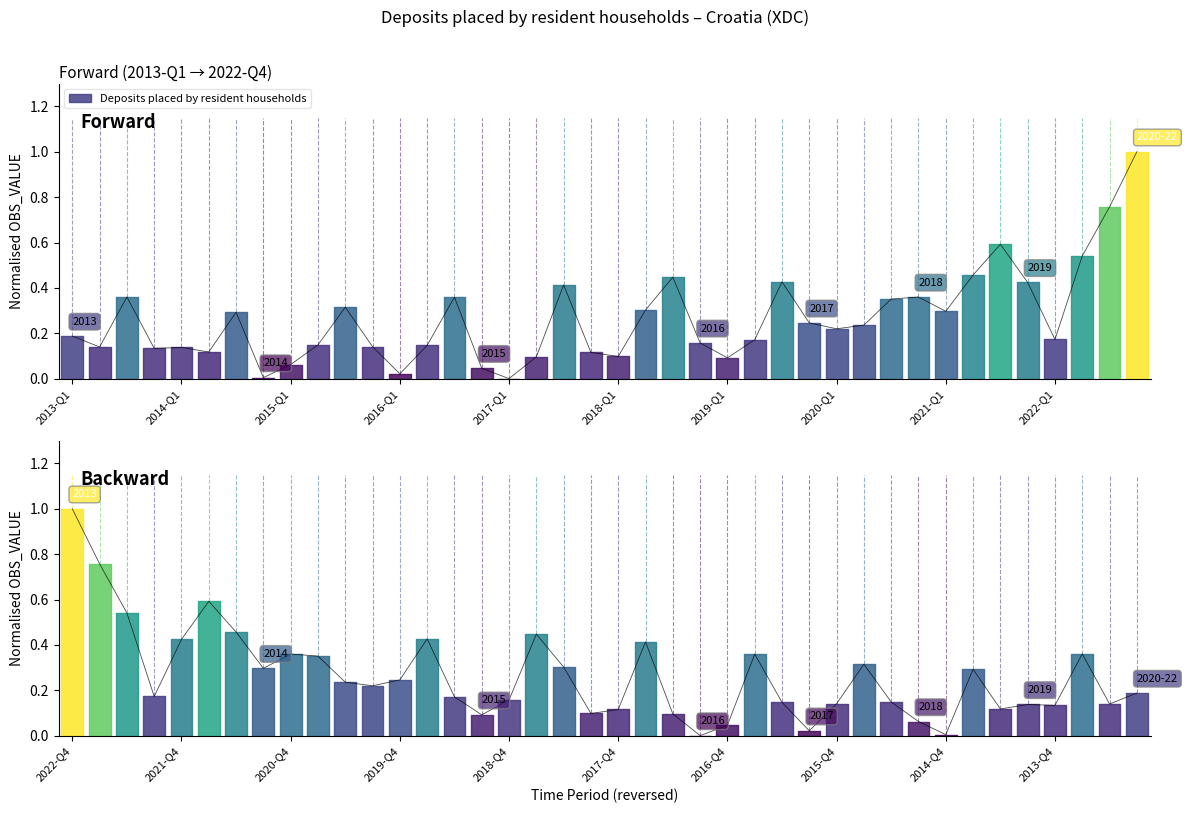

What is the value of the 40th point from the left?

1.0